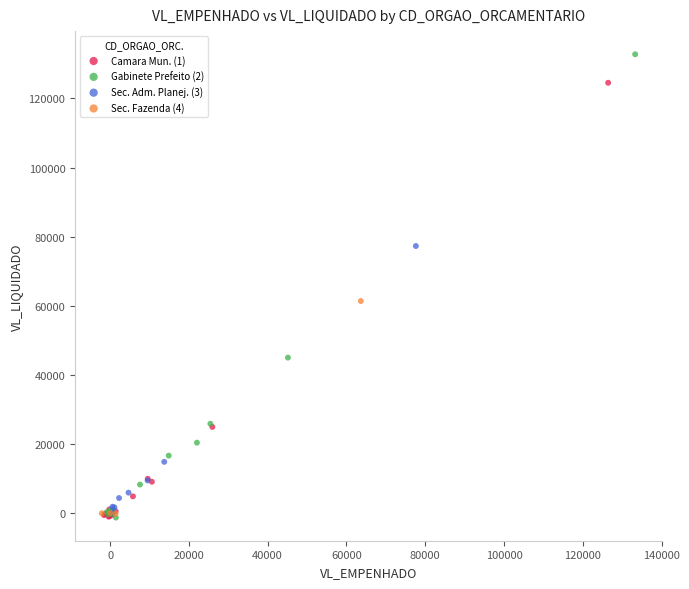

Which series contains the highest Y value?

Gabinete Prefeito (2)